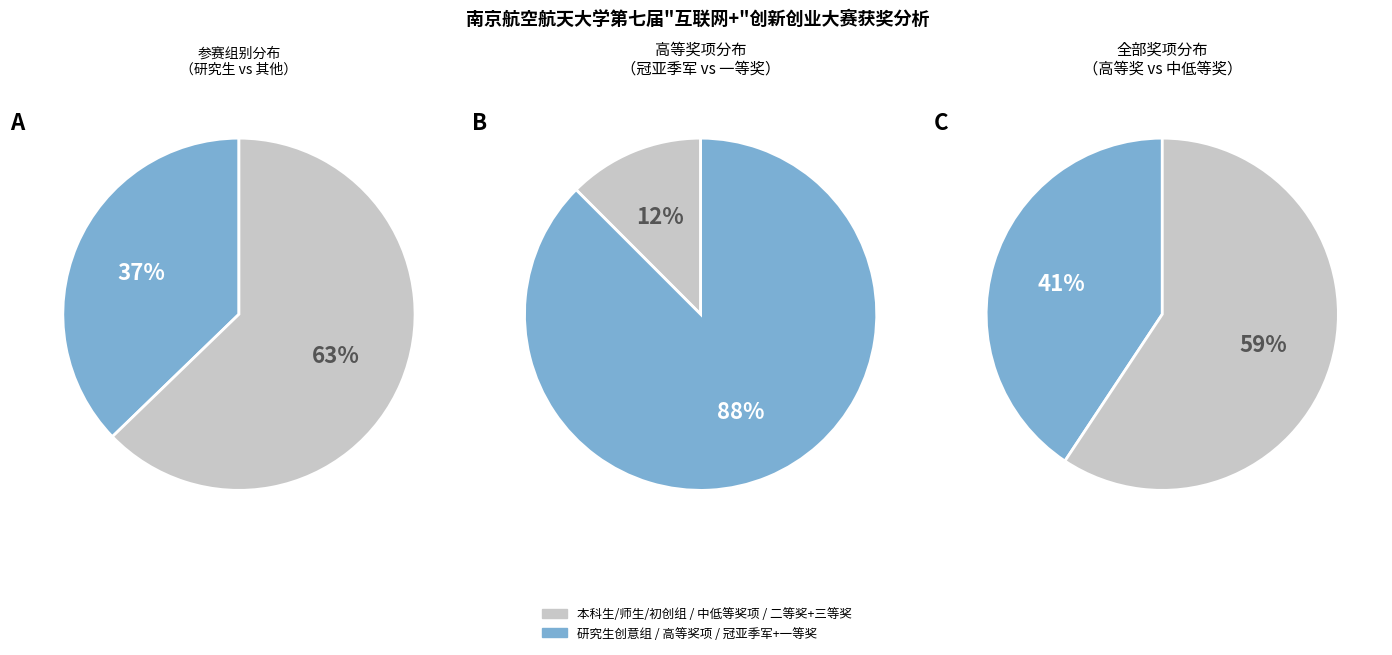

Does 师生共创组 represent more than half of the total?

No